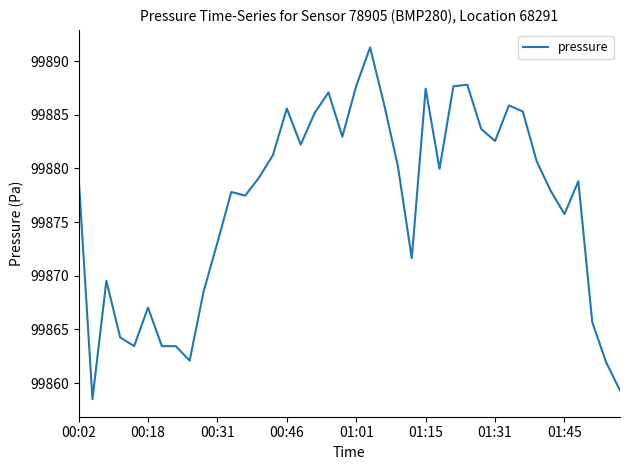

What is the greatest value displayed?

99891.3